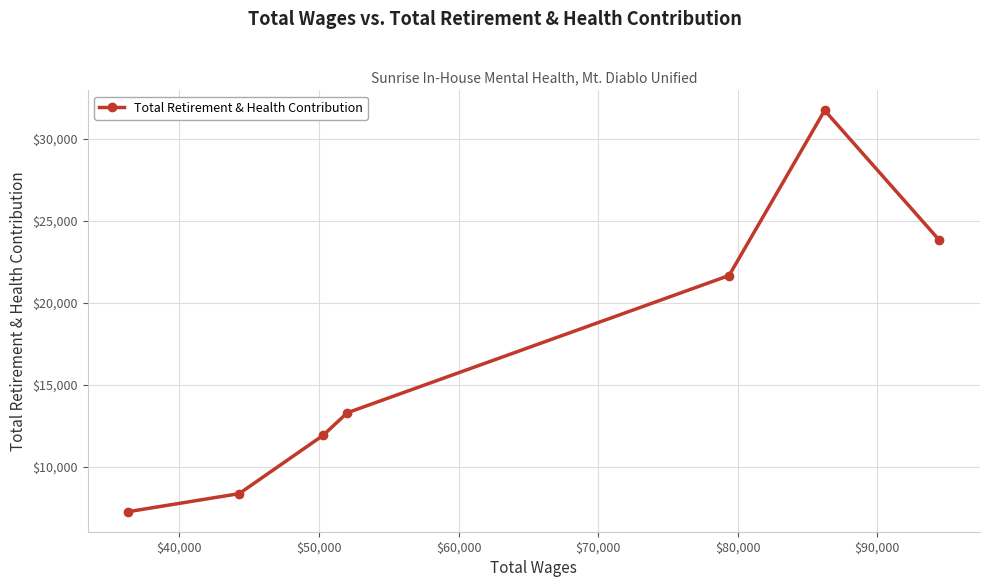

What is the sum of all values?

118062